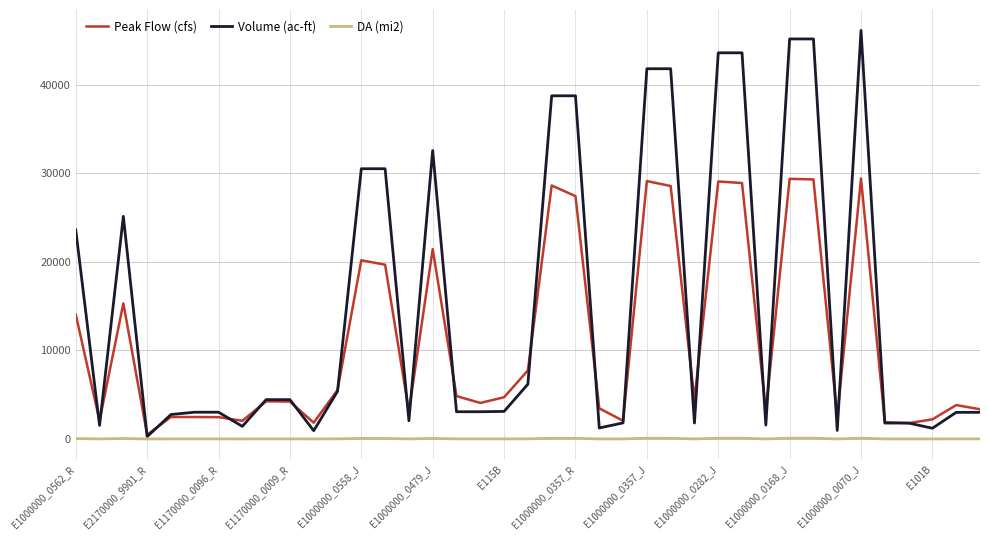

Which series has the largest range (max minus min)?

Volume (ac-ft)